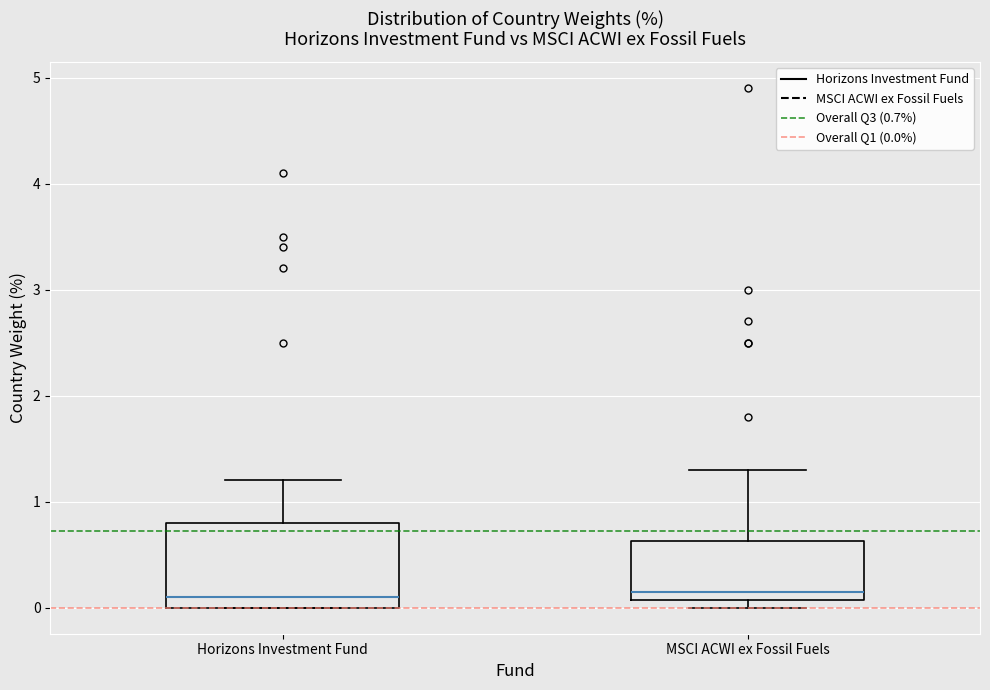

Where is the lower edge of the box for MSCI ACWI ex Fossil Fuels on the y-axis? The values are not printed on the chart, so give them approximately, as read against the axis.

0.1